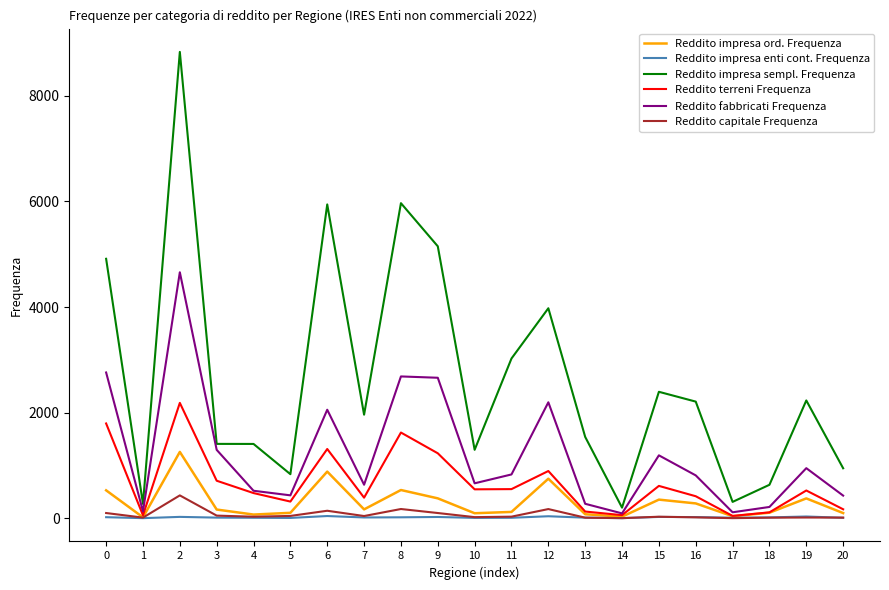

True or false: Reddito impresa enti cont. Frequenza has more than 0 interior local peaks.

True